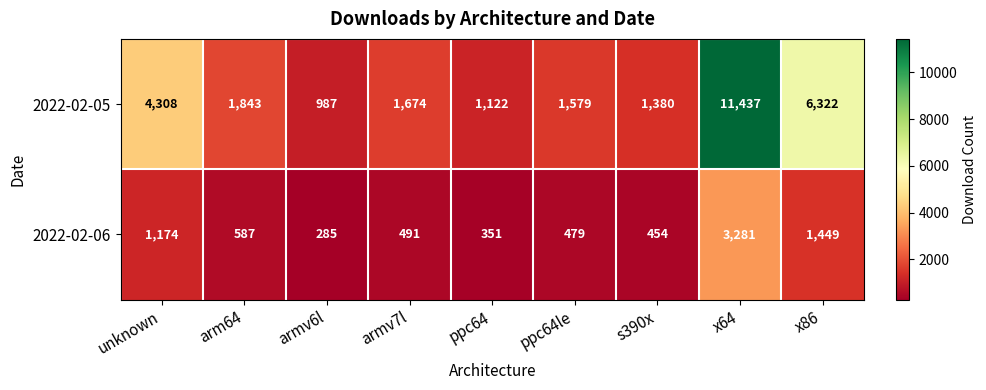

At which category does the chart reach its peak across all series?

x64